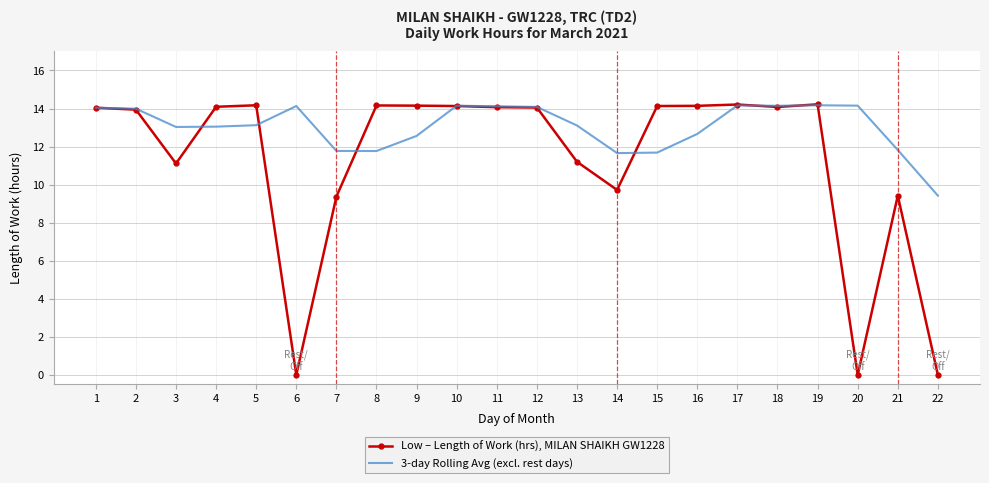

After their last crossing, which series has the higher values: 3-day Rolling Avg (excl. rest days) or Low – Length of Work (hrs), MILAN SHAIKH GW1228?

3-day Rolling Avg (excl. rest days)